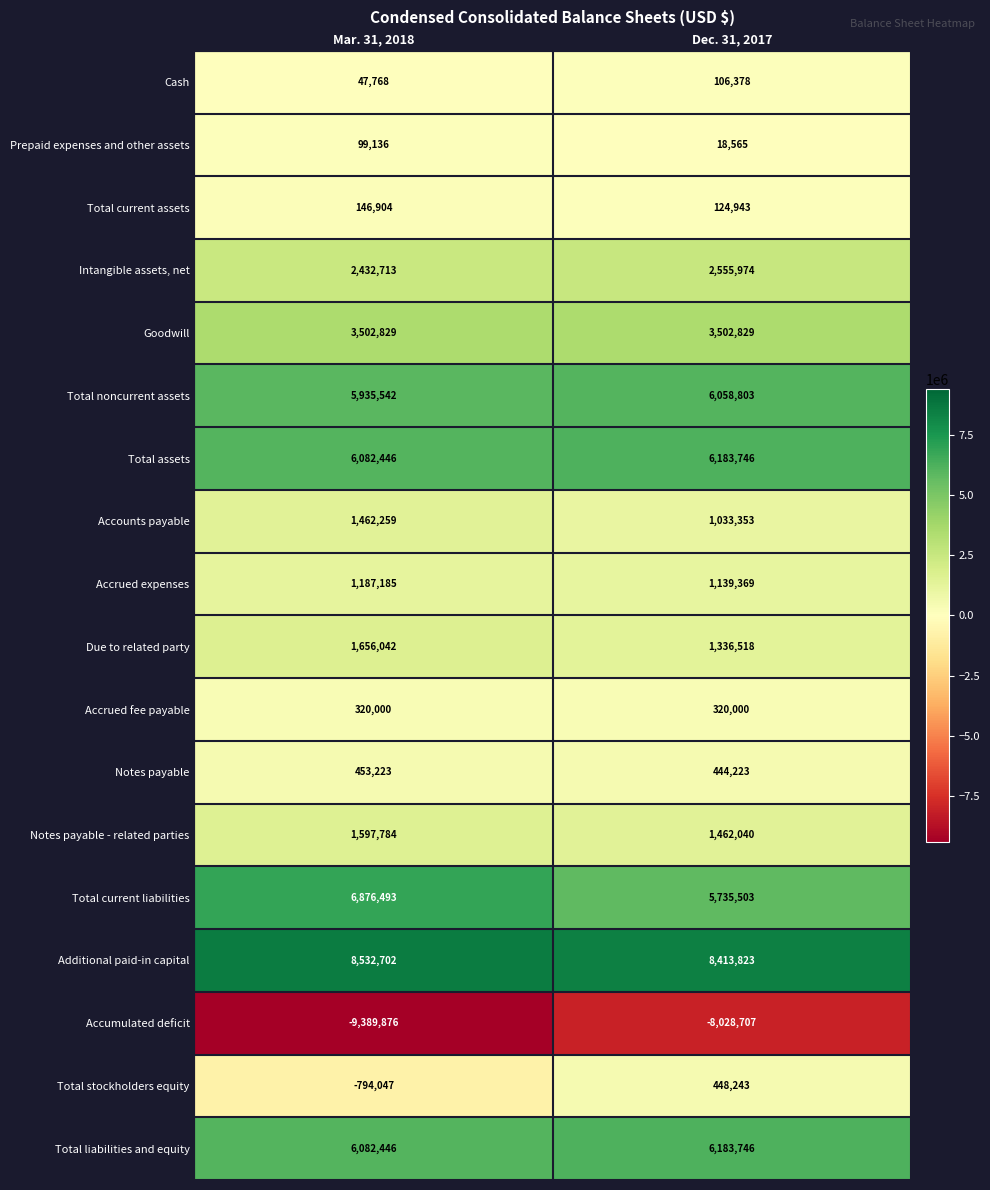

Which series has the largest range (max minus min)?

Accumulated deficit